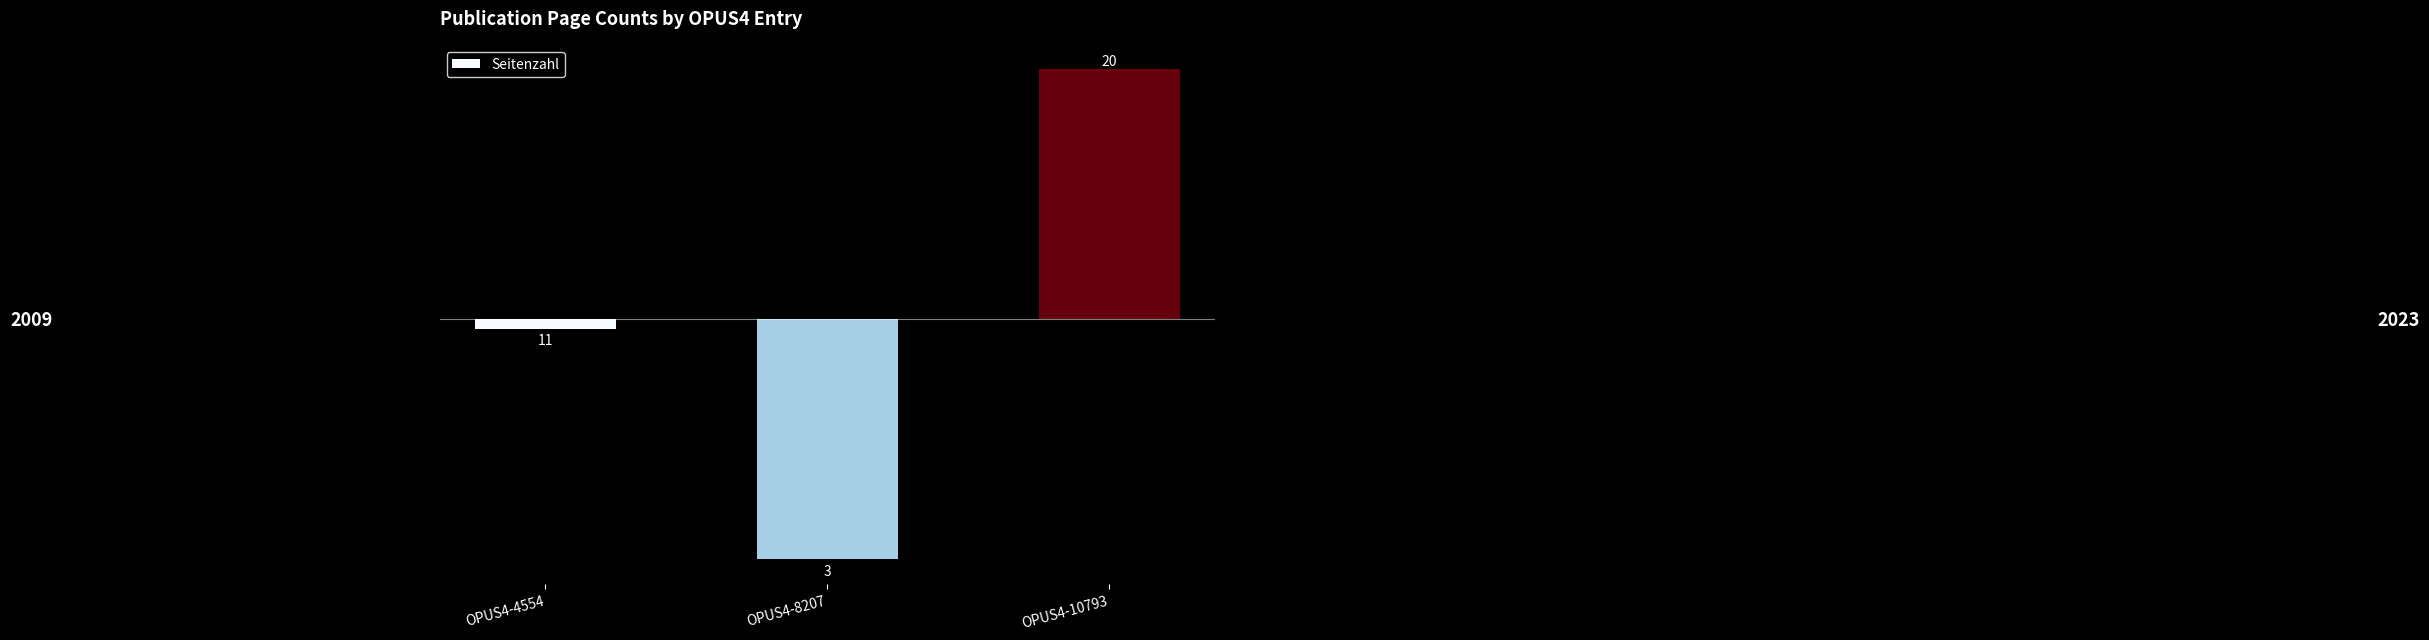

How many bars are there in total?

3